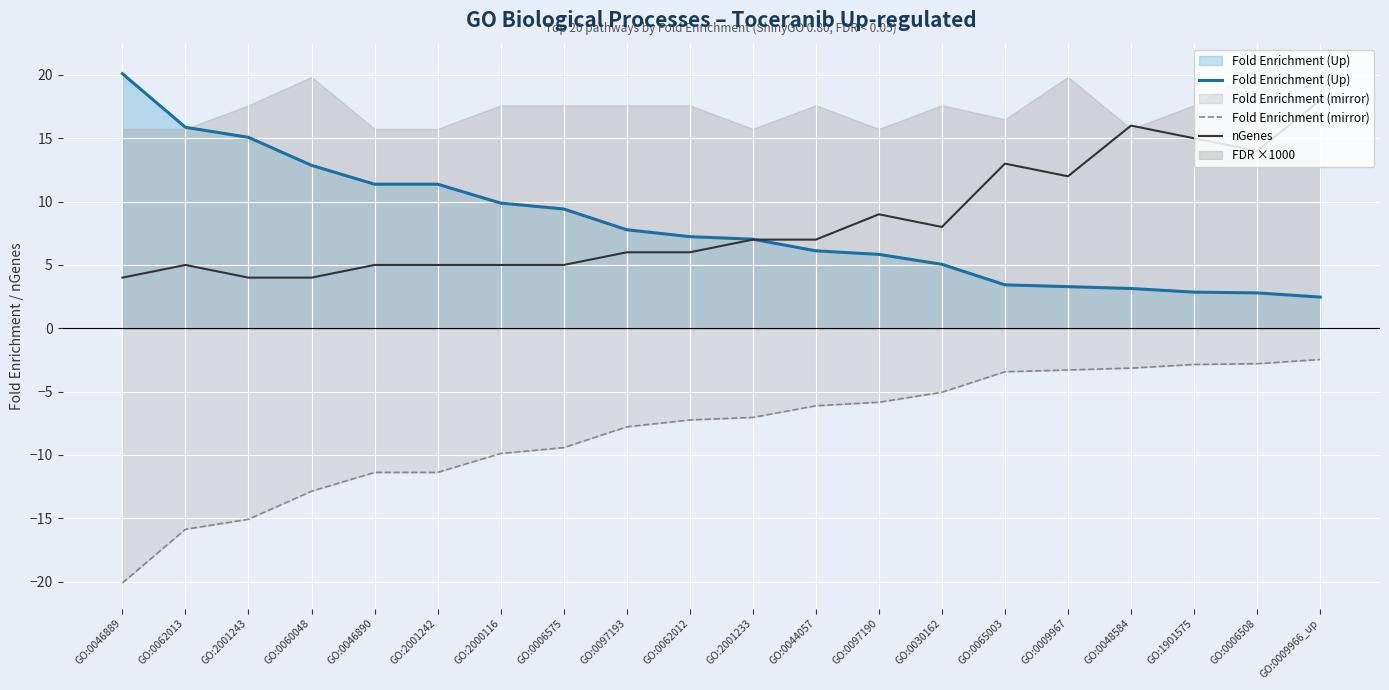

Where is the first local maximum for nGenes?

GO:0062013